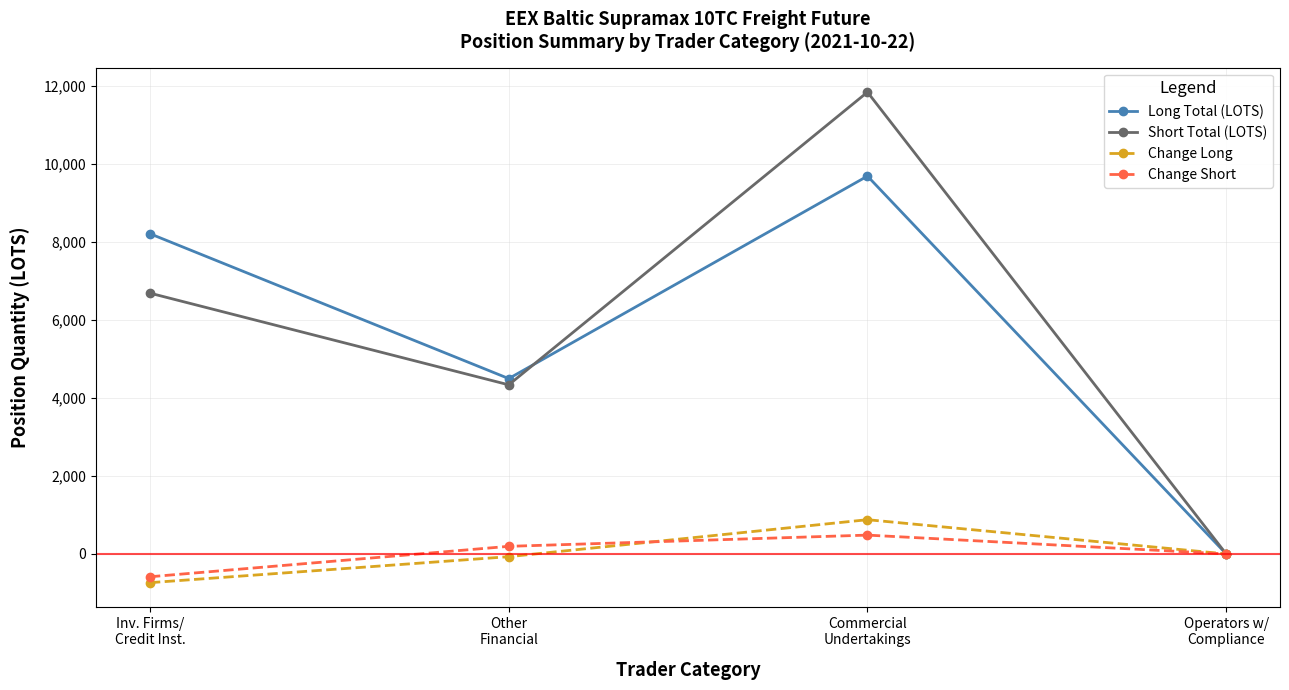

What is the difference between the maximum and minimum values in the Change Short series?

1067.8